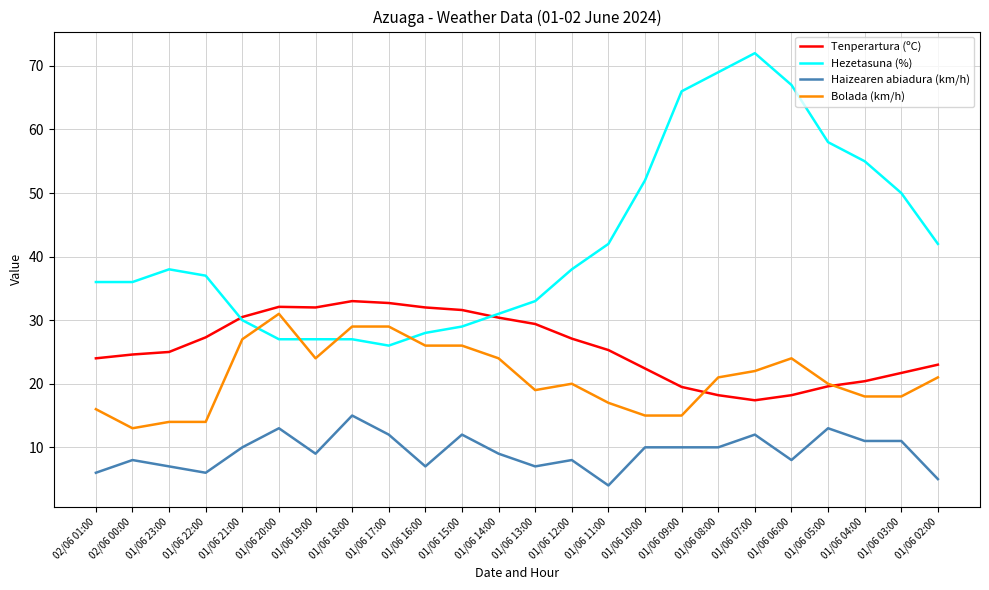

True or false: Hezetasuna (%) and Haizearen abiadura (km/h) cross at least once.

False